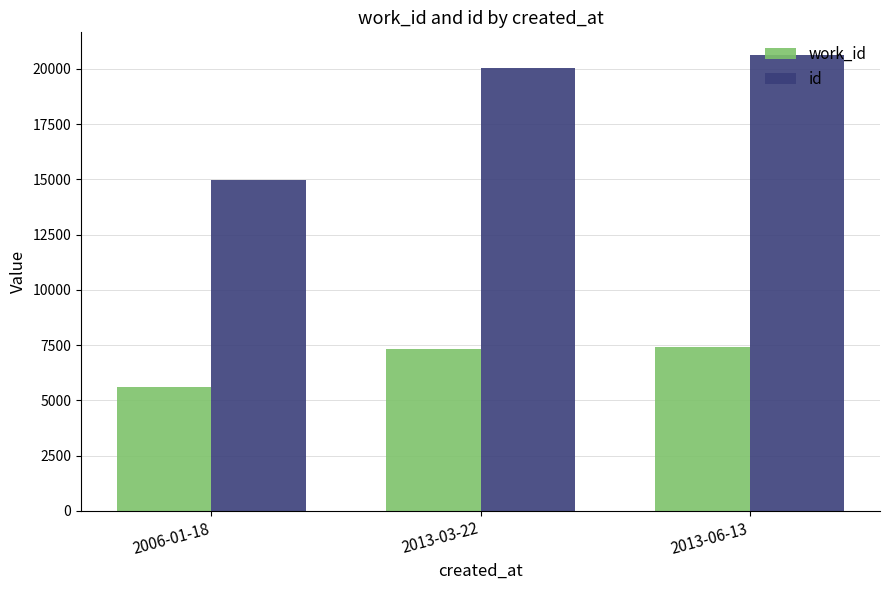

What is the approximate value of id at 2013-03-22, to the nearest 50?

20050